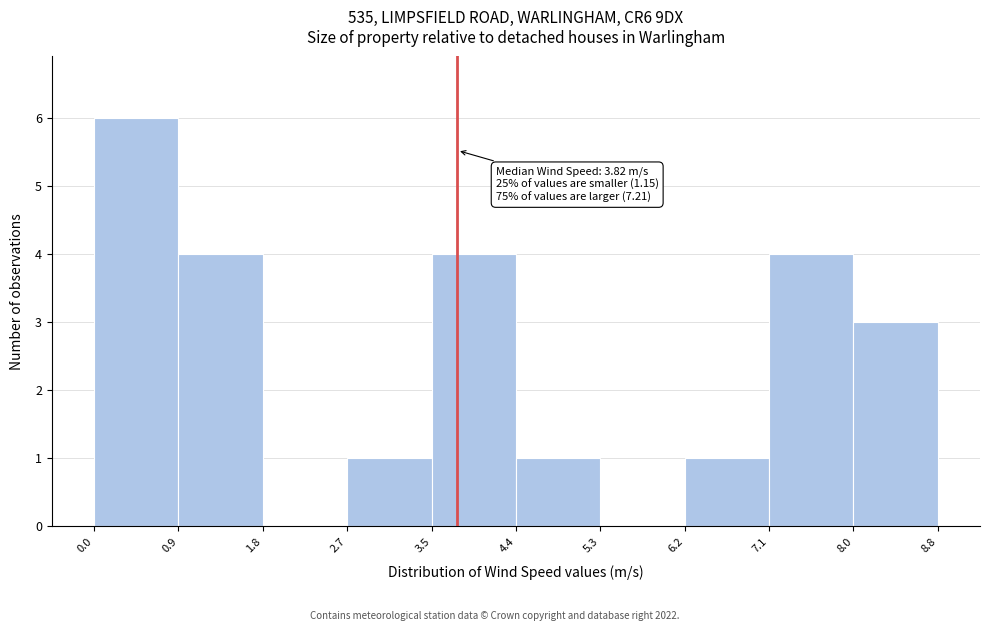

Which range on the x-axis has the tallest bar?

0.0 to 0.9